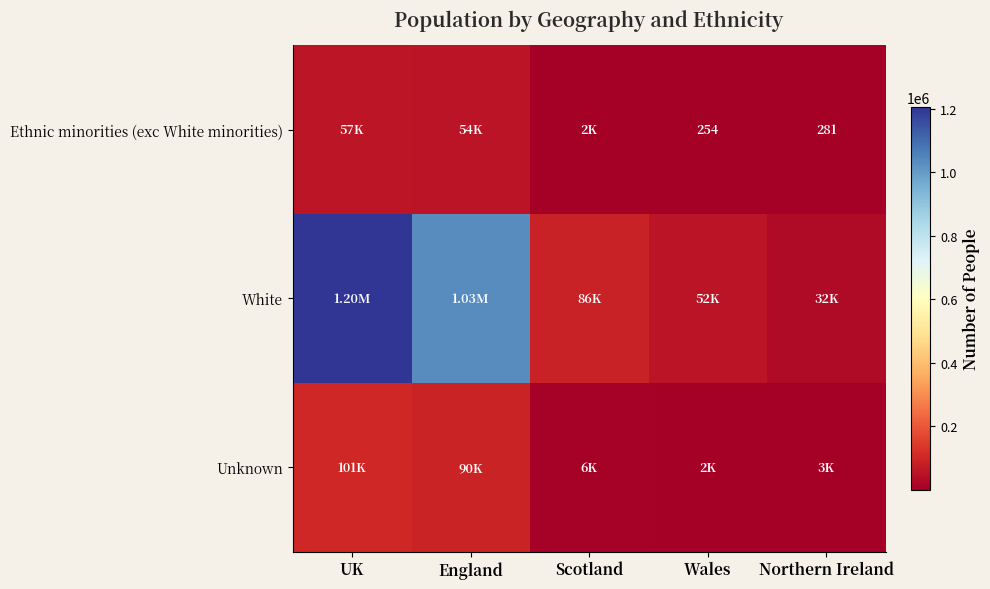

Between Wales and Northern Ireland, which series saw the biggest shift?

White